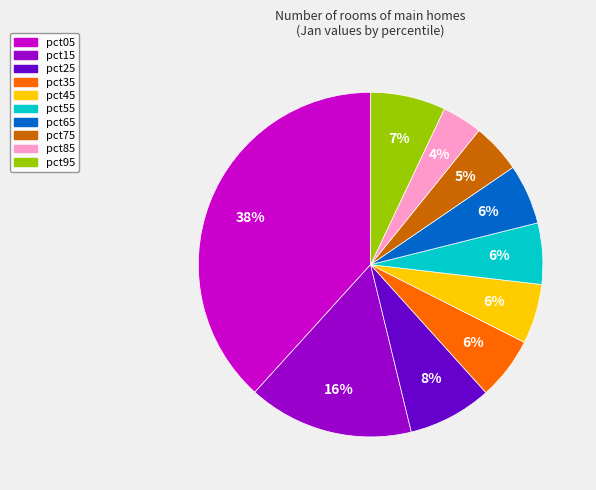

To the nearest percent, what is the average slice percentage?

10%